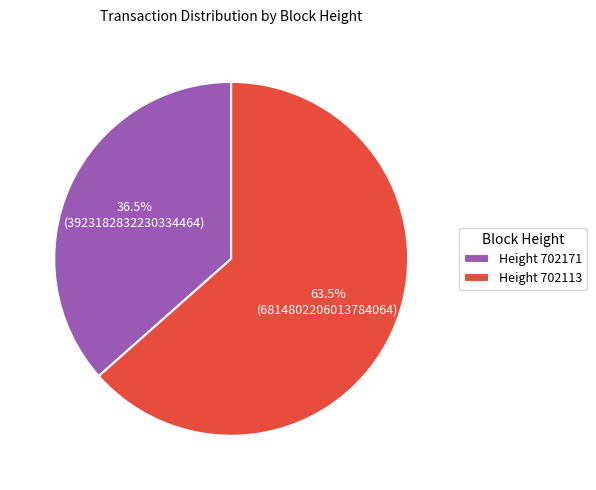

Does any single category account for the majority?

Yes